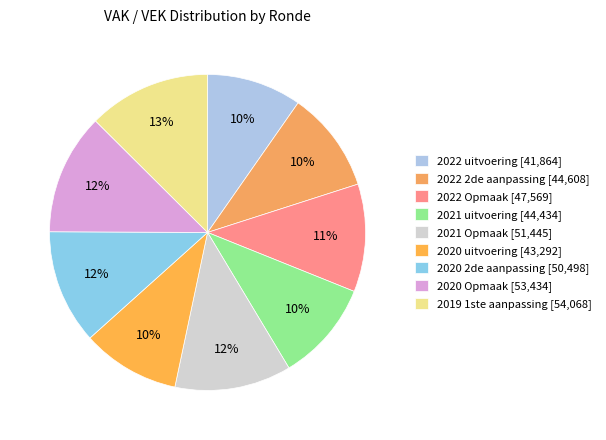

To the nearest percent, what is the difference between the 2022 uitvoering and 2021 uitvoering slice percentages?

1%